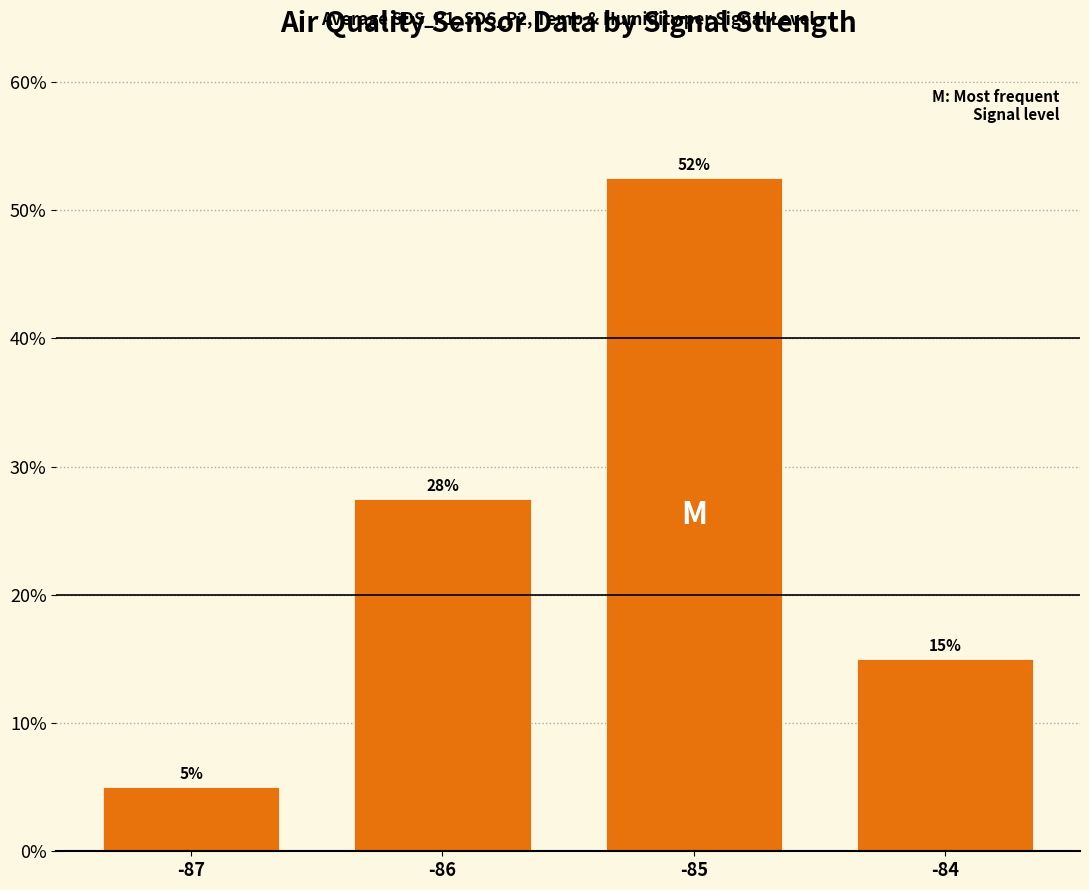

Count the number of categories in the chart.

4